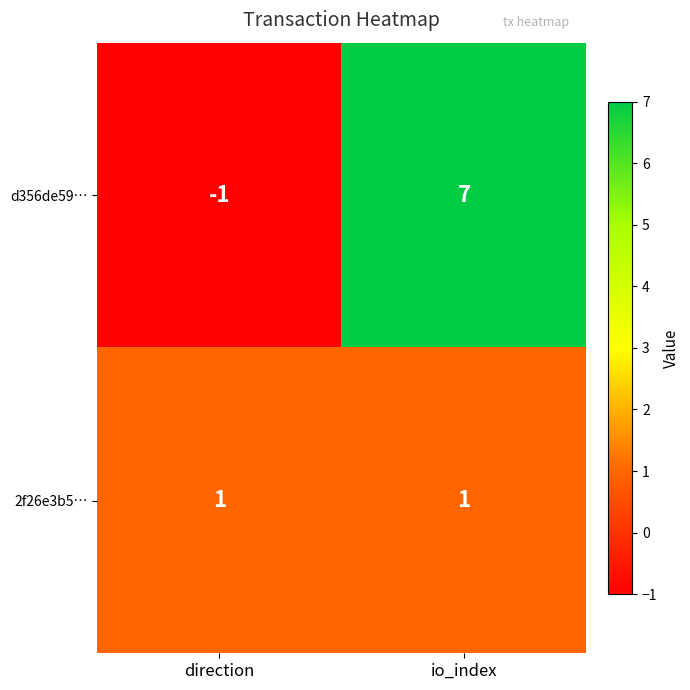

At how many categories does at least one series exceed 2?

1